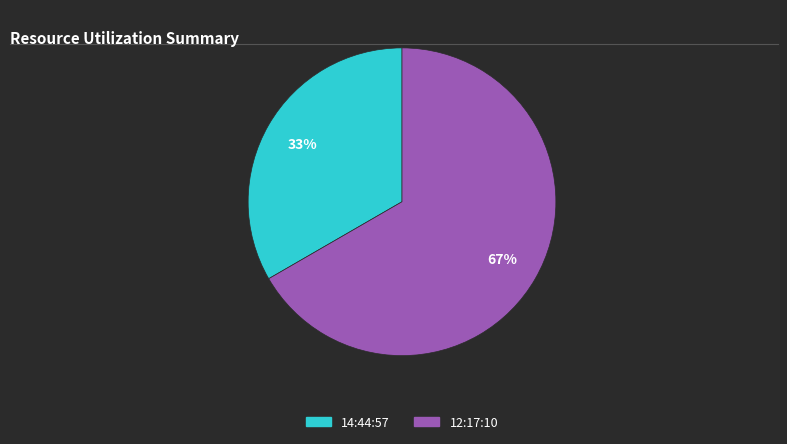

To the nearest percent, what is the combined percentage of 14:44:57 and 12:17:10?

100%